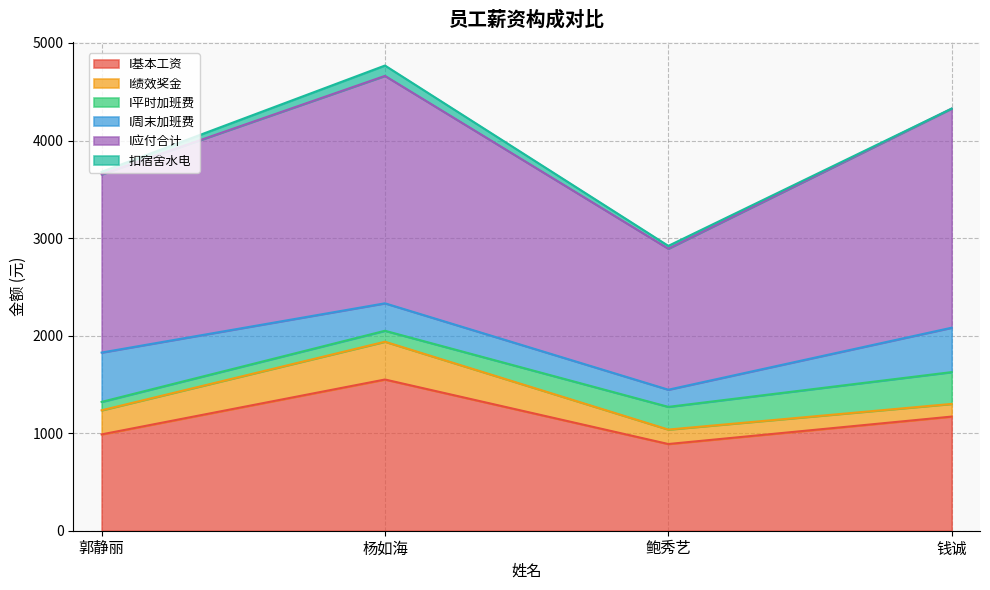

What is the label of the 1st point from the left?

郭静丽